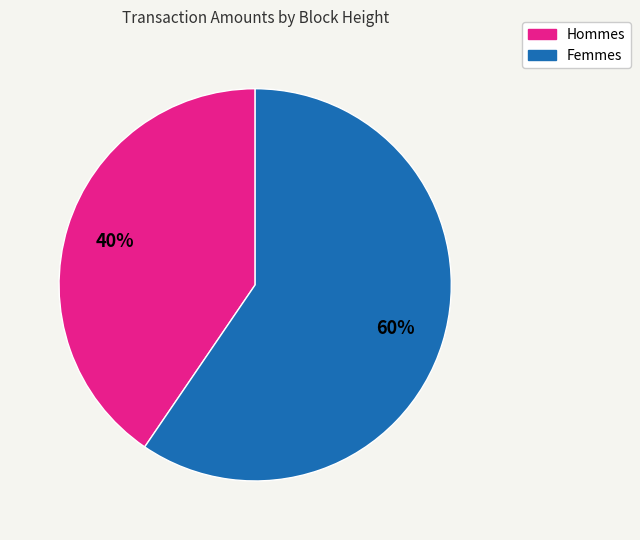

Is there any slice that represents more than half of the pie?

Yes